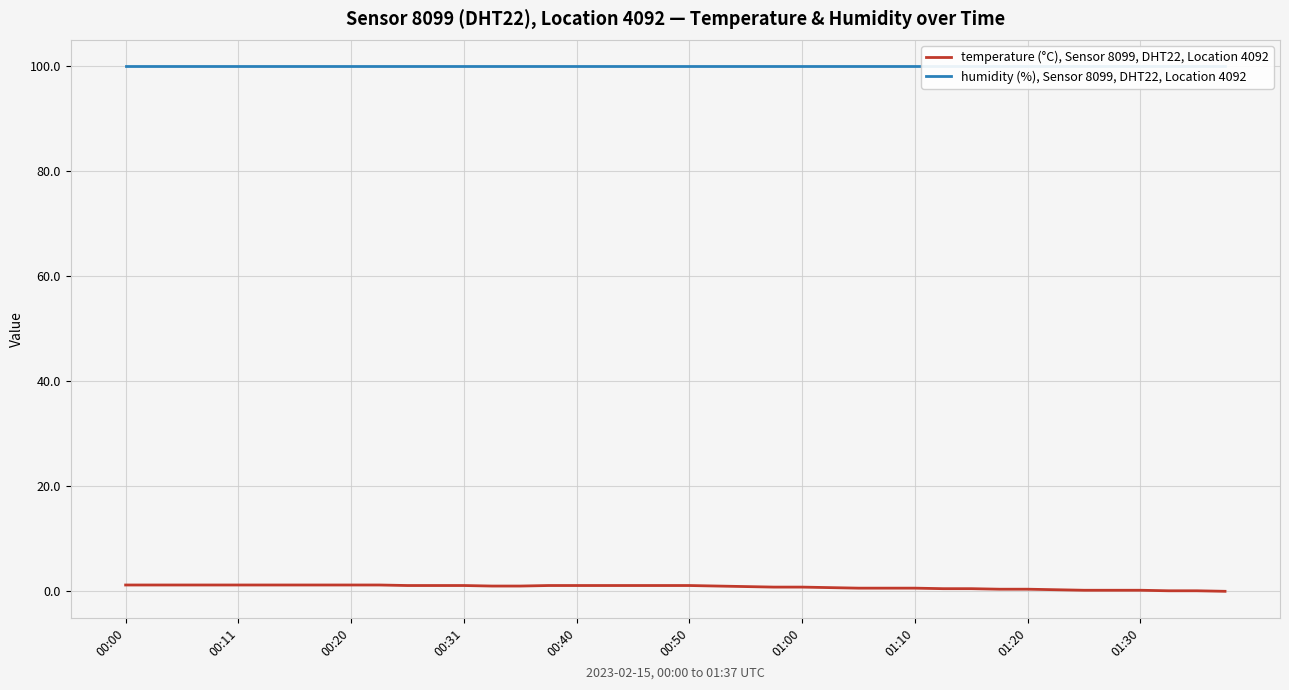

The temperature (°C), Sensor 8099, DHT22, Location 4092 series shows 1.1 at 00:50. True or false?

True